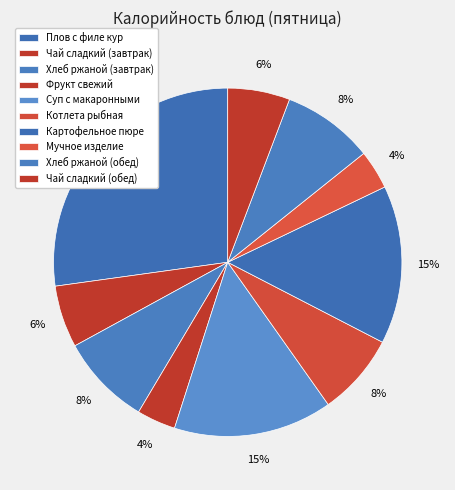

To the nearest percent, what is the combined percentage of Котлета рыбная and Хлеб ржаной (обед)?

16%